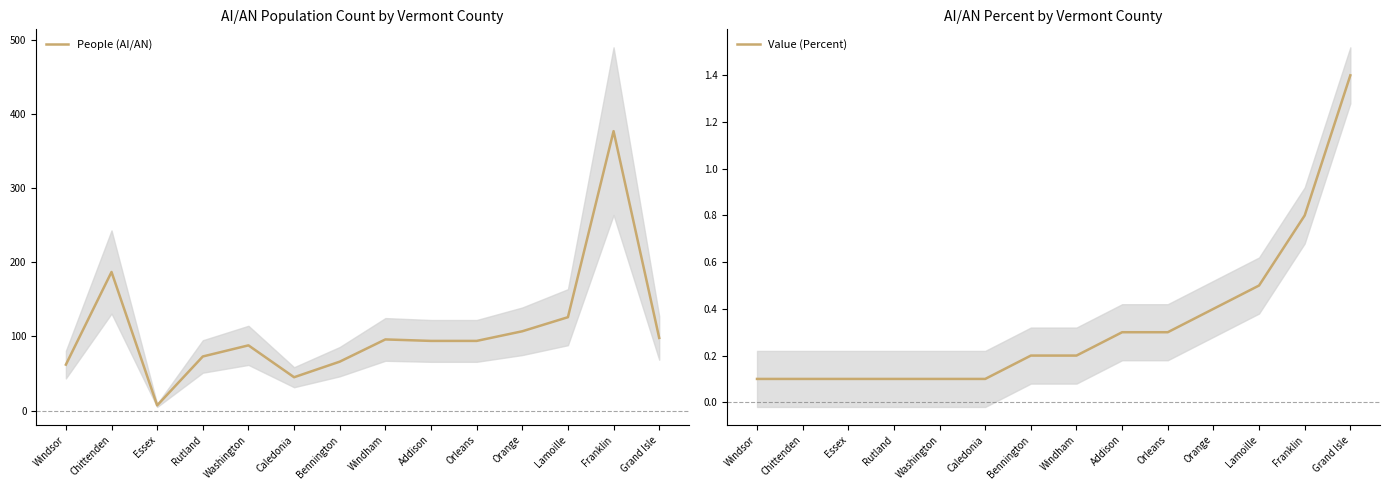

What is the value of the Value (Percent) point at the 10th from the left?

0.3